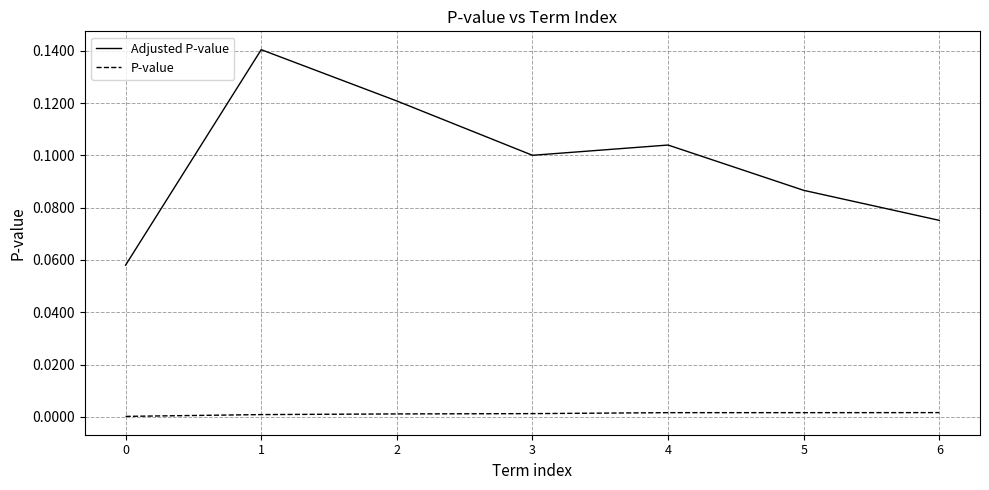

Rank the series at 6 from lowest to highest value.

P-value, Adjusted P-value